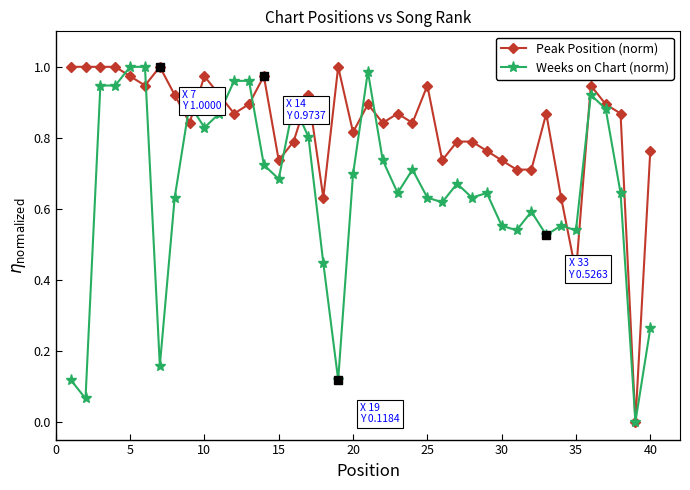

Rank the series by their average value, from highest to lowest.

Peak Position (norm), Weeks on Chart (norm)